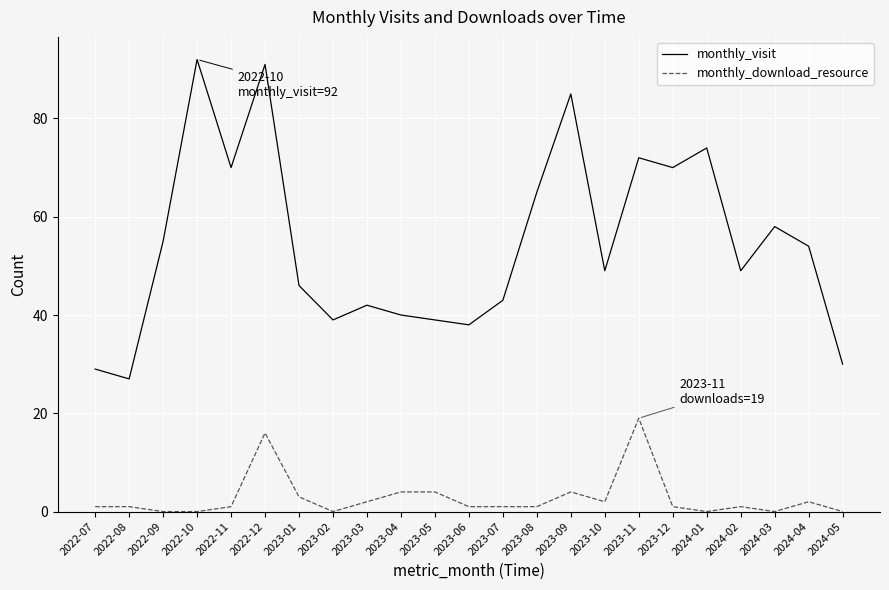

Does the chart have visible grid lines?

Yes